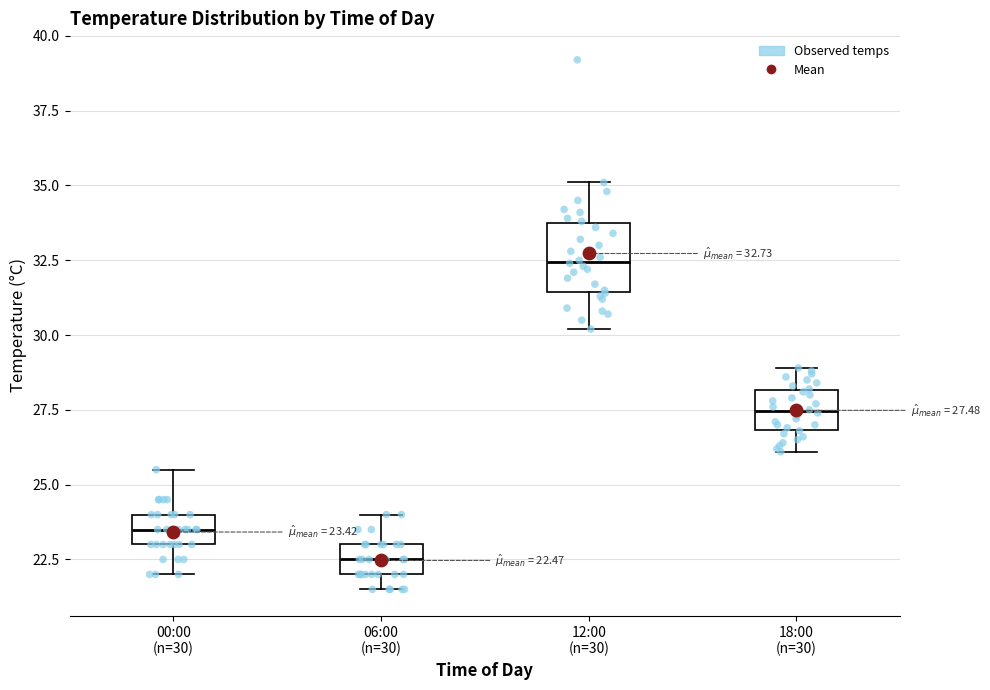

Which box has the lowest median line?

06:00 (n=30)